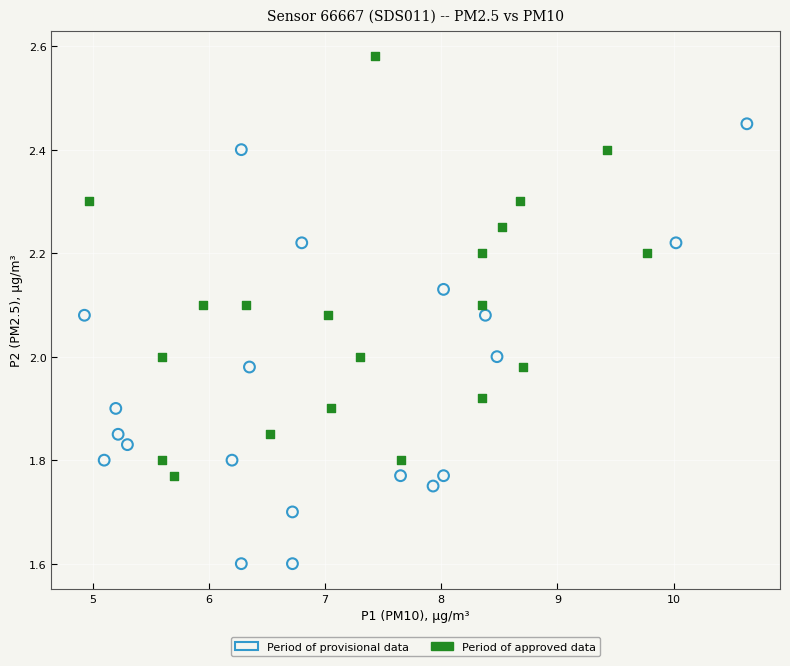

Which series reaches the maximum Y coordinate?

Period of approved data